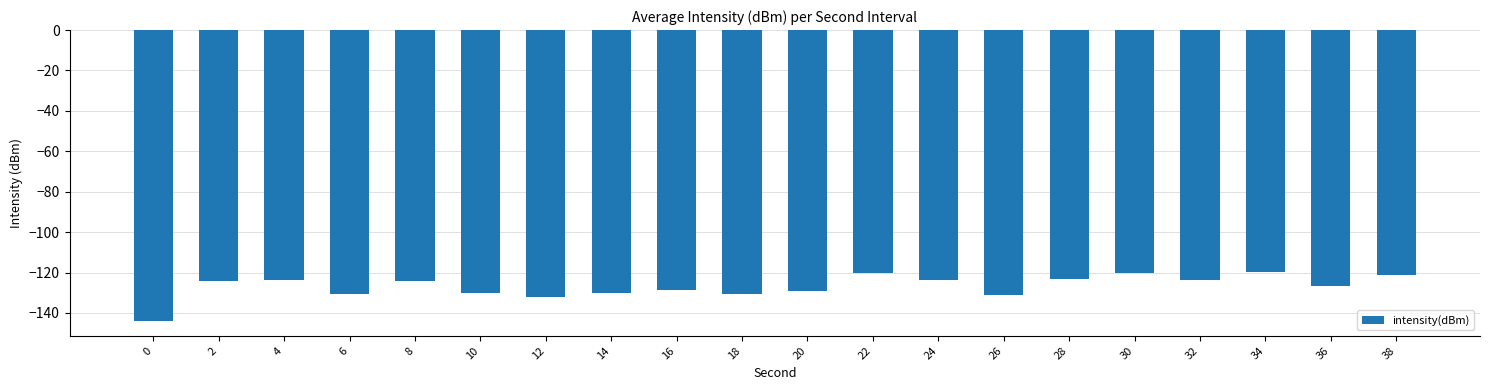

Between 26 and 0, which is larger?

26